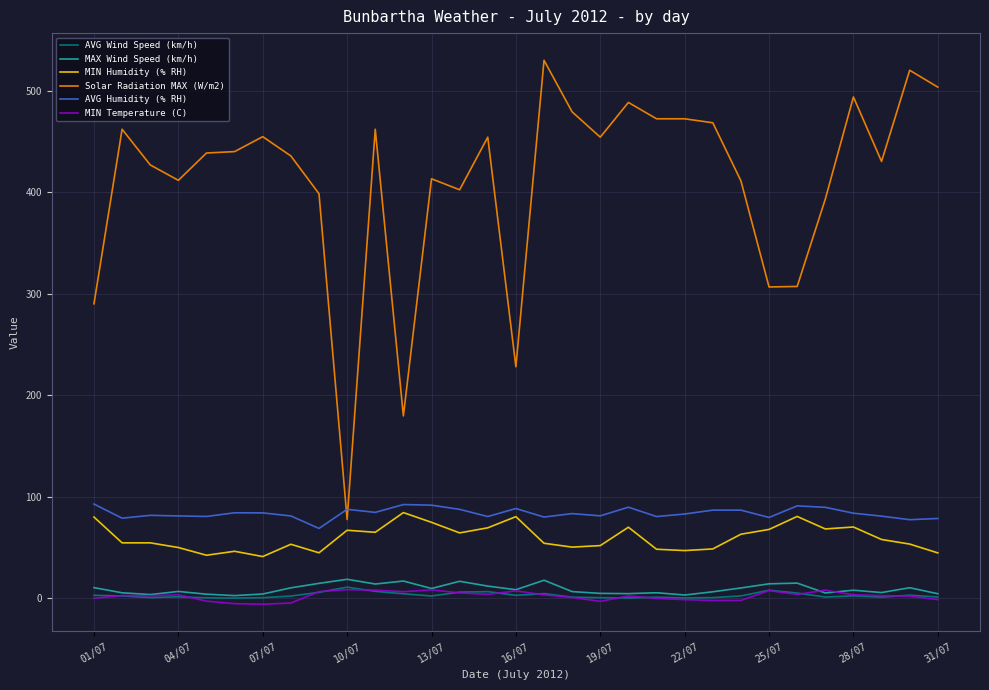

What is the smallest value displayed?

-5.7